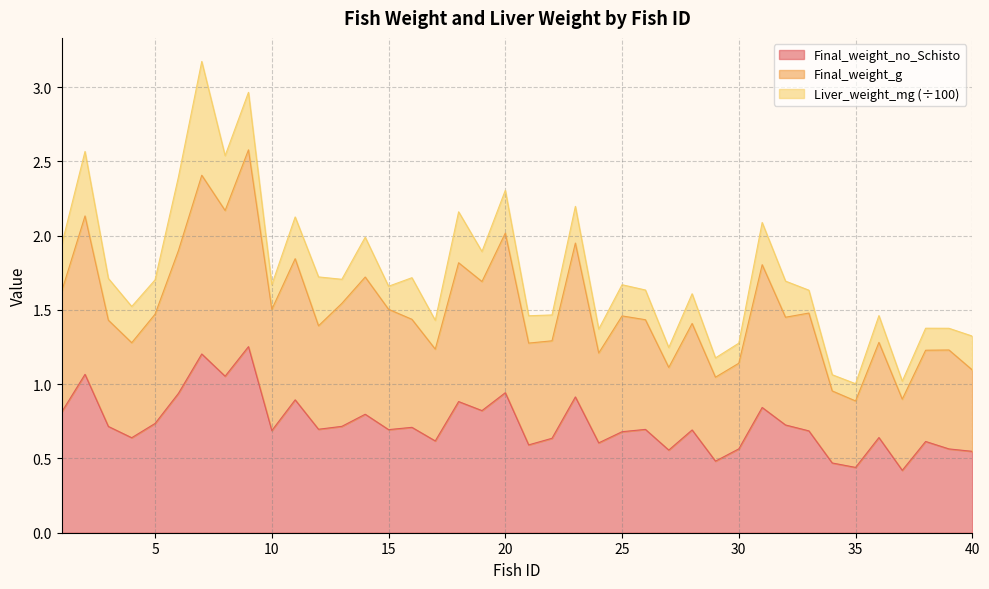

Is the value of Final_weight_no_Schisto at 7 greater than the value of Final_weight_g at 14?

No